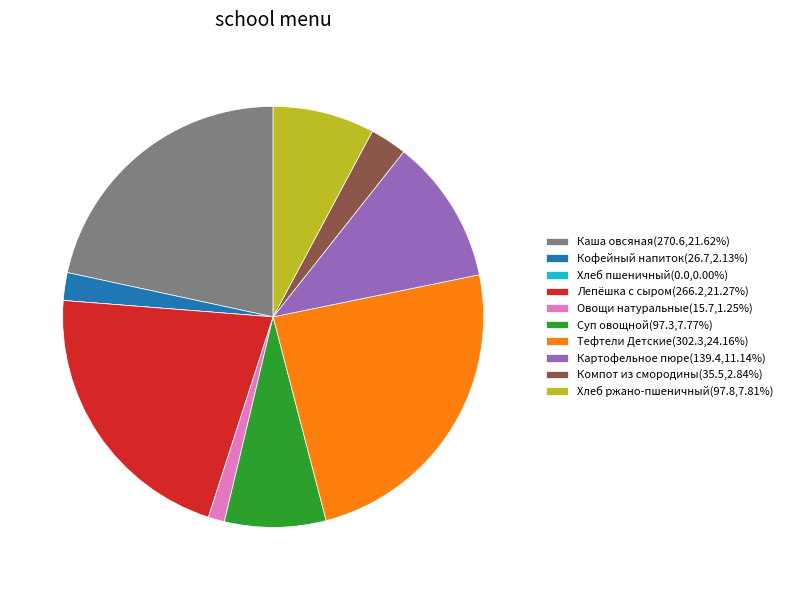

Which category has the biggest portion of the pie?

Тефтели Детские